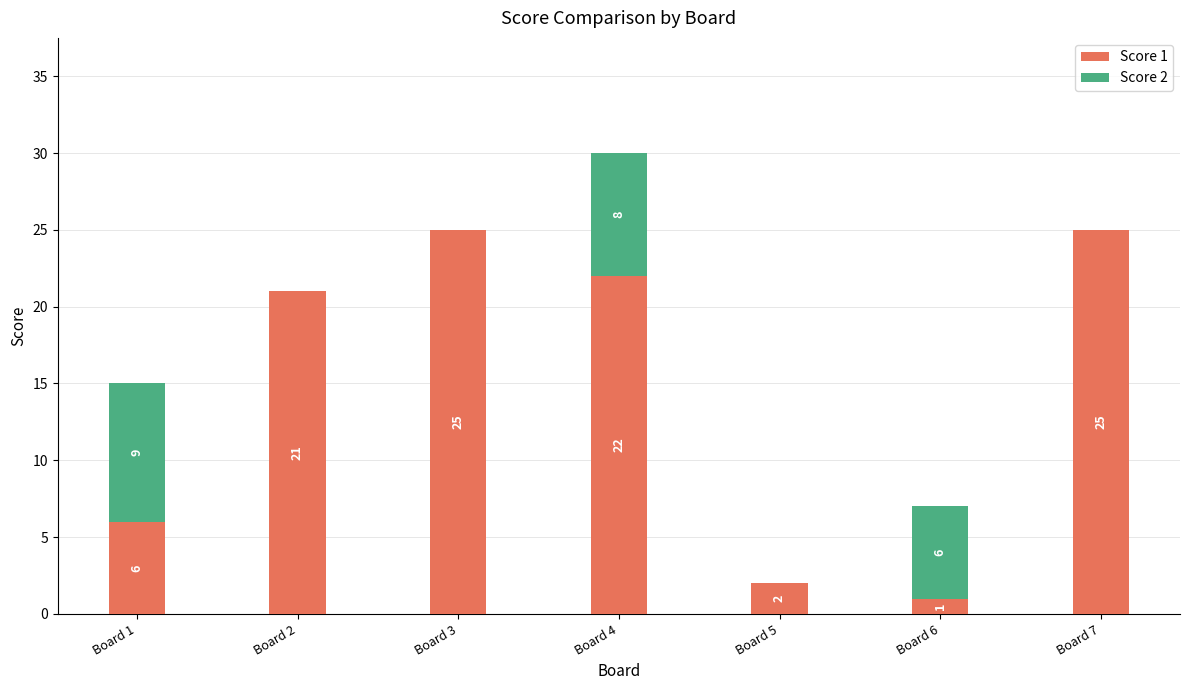

What is the maximum value for Score 1?

25